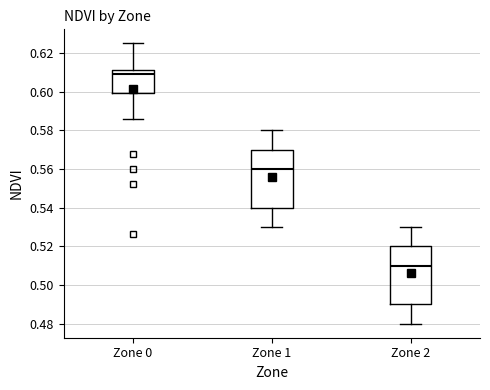

Which box's median line is the highest?

Zone 0